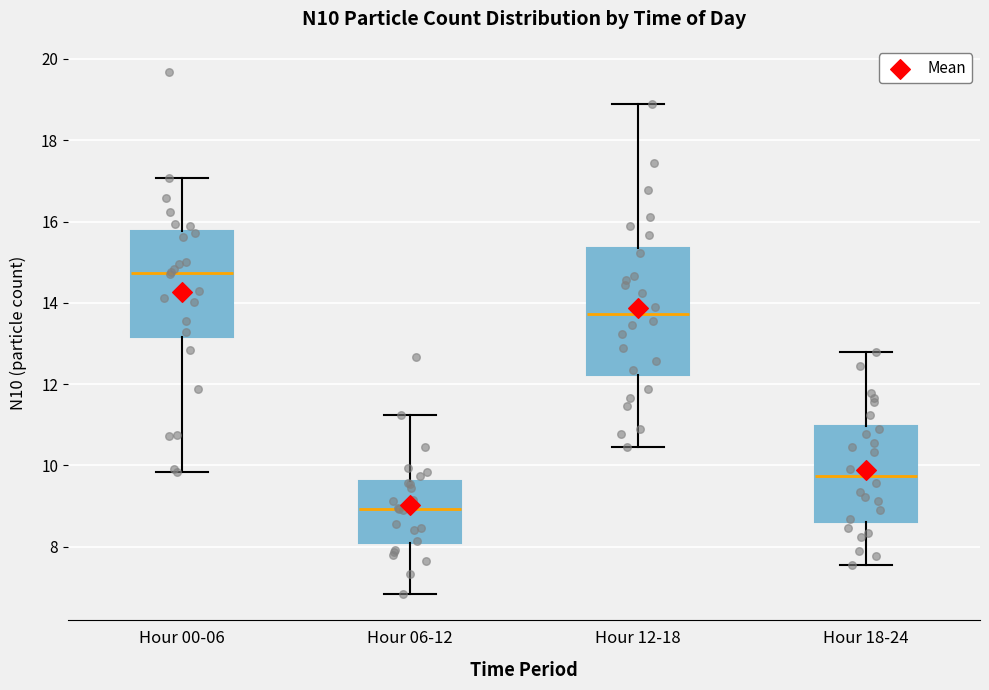

Reading left to right, read every box against the y-axis: the position of its median line, the range the box covers, and the ends of its whiskers. The values are not printed on the chart, so give them approximately, as read against the axis.

Hour 00-06: median 14.8, box 13.2 to 15.8, whiskers 9.8 to 17.0
Hour 06-12: median 9.0, box 8.0 to 9.6, whiskers 6.8 to 11.2
Hour 12-18: median 13.8, box 12.2 to 15.4, whiskers 10.4 to 19.0
Hour 18-24: median 9.8, box 8.6 to 11.0, whiskers 7.6 to 12.8